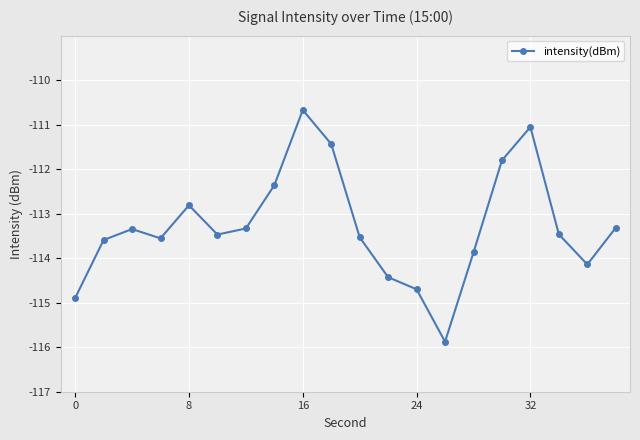

What is the smallest value displayed?

-115.9